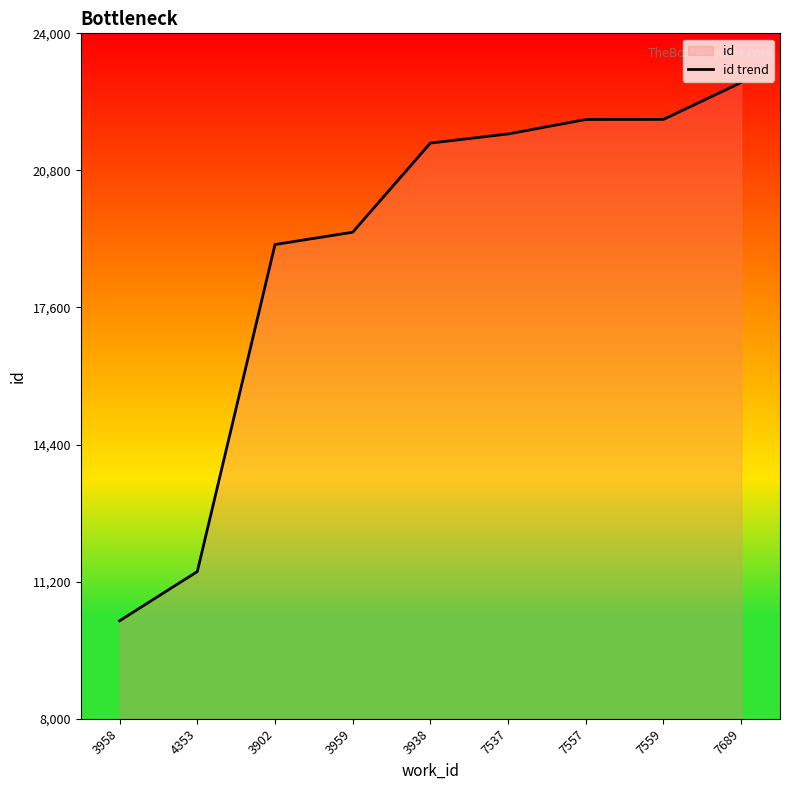

At which label does the data first exceed 21439?

7537